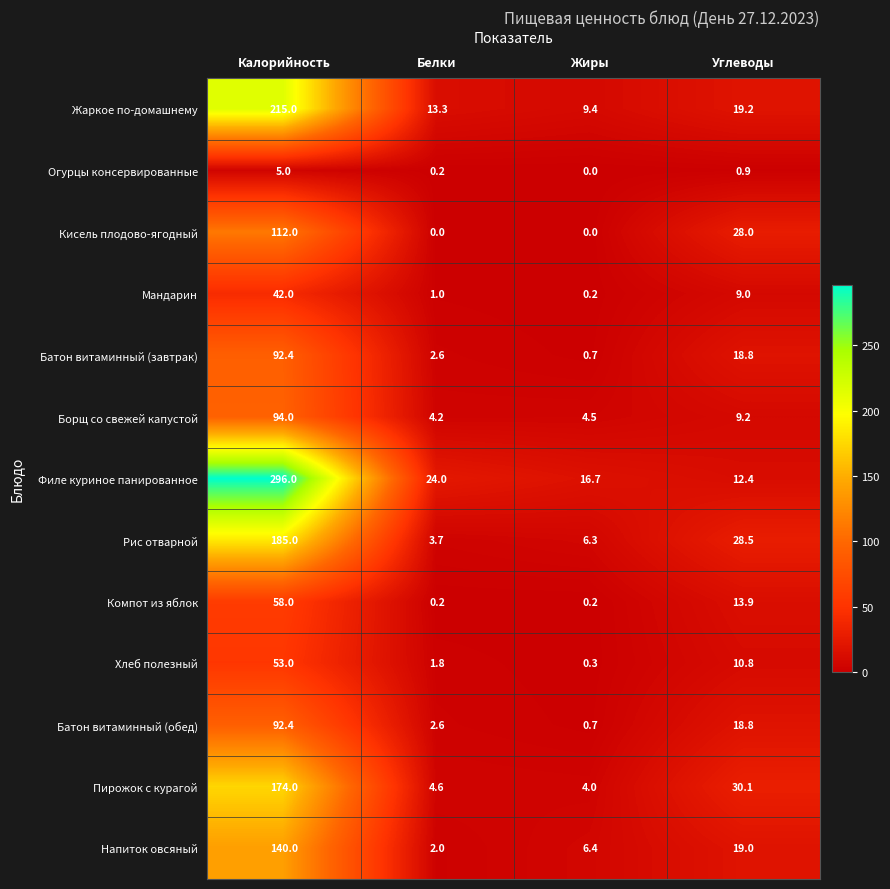

What is the difference between the Напиток овсяный values at Калорийность and Белки?

138.0